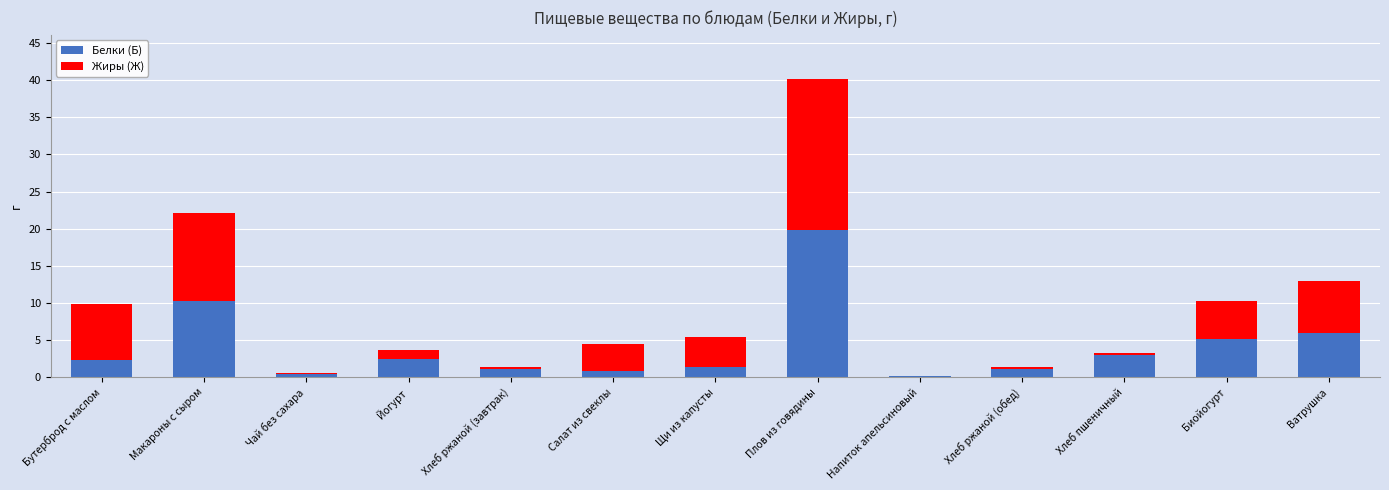

Where is Белки (Б) nearest to the value 9?

Макароны с сыром